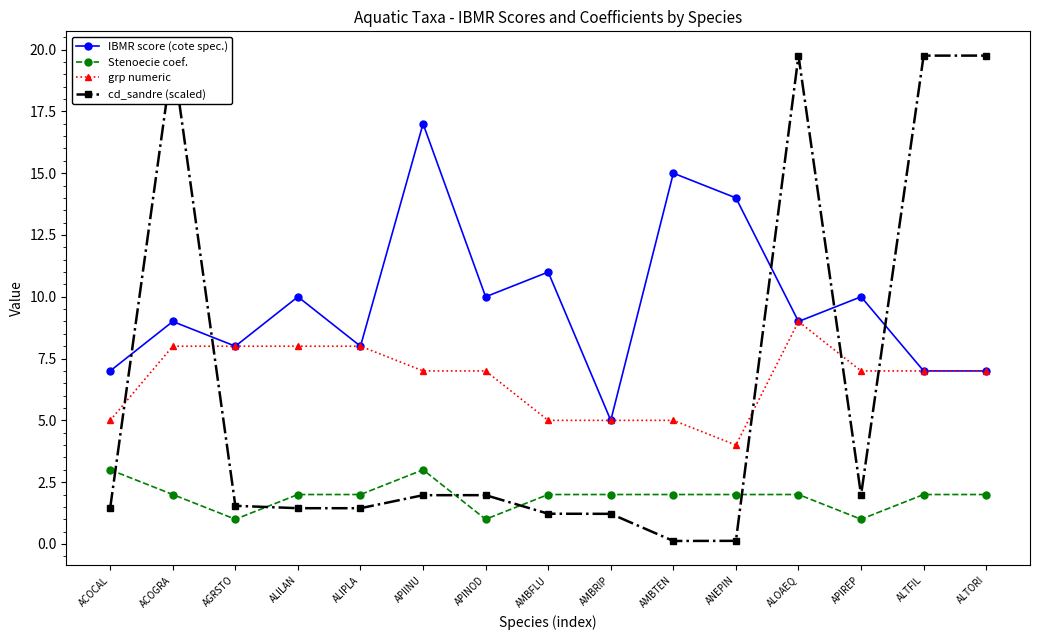

What position from the right is ALILAN?

12